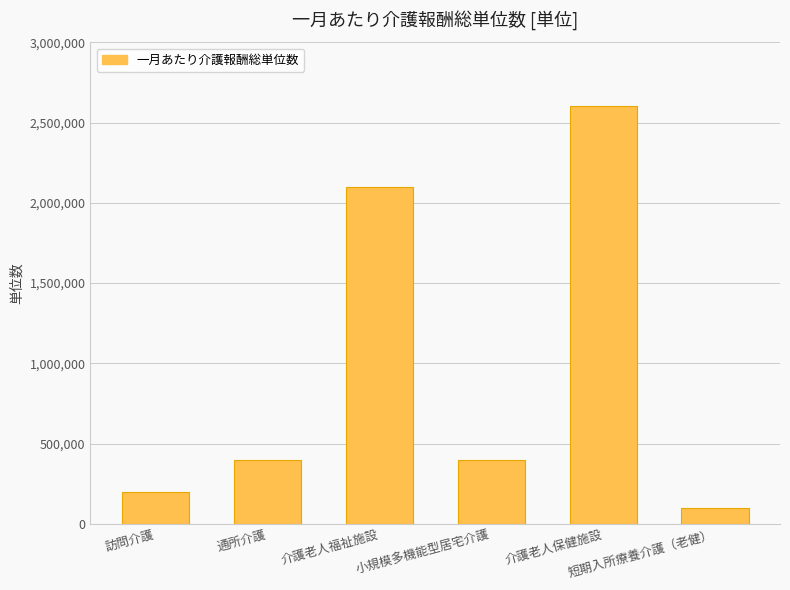

The chart shows a value of 133727 at 通所介護. True or false?

False